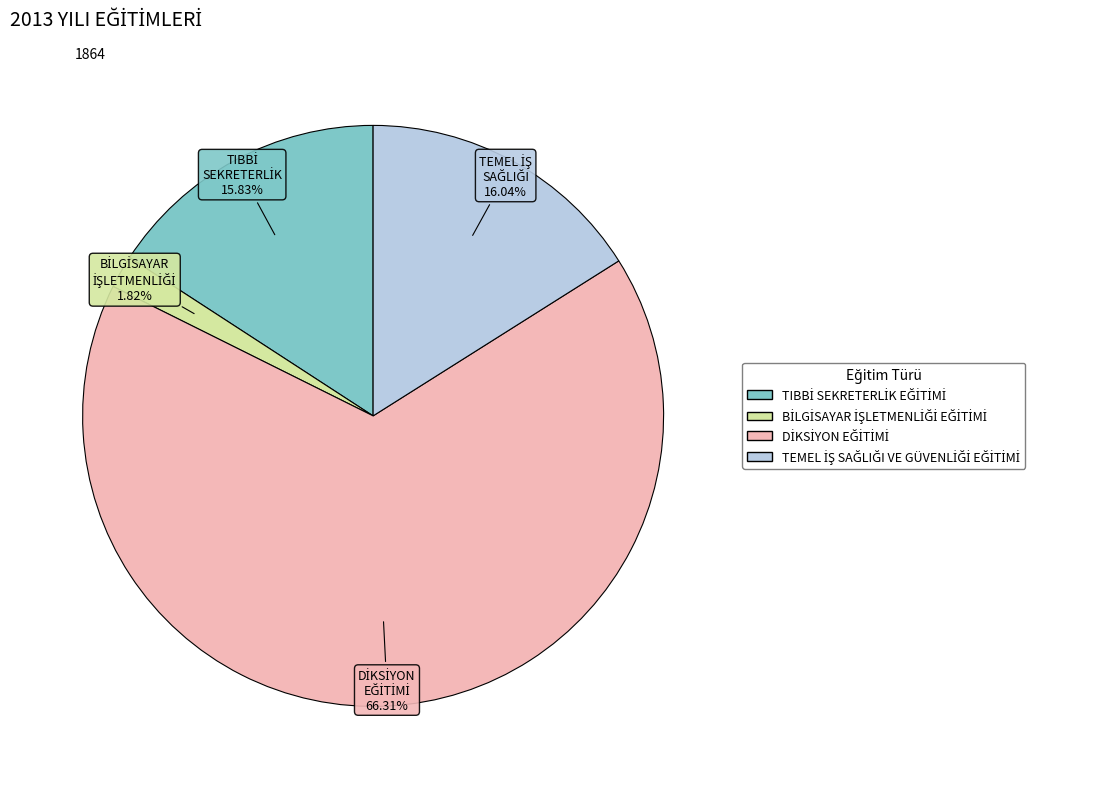

To the nearest percent, what is the difference between the largest and smallest slice percentages?

64%